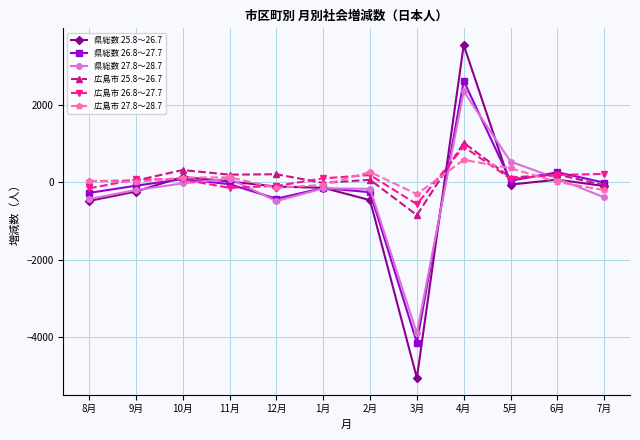

What is the label of the 6th point from the left?

1月